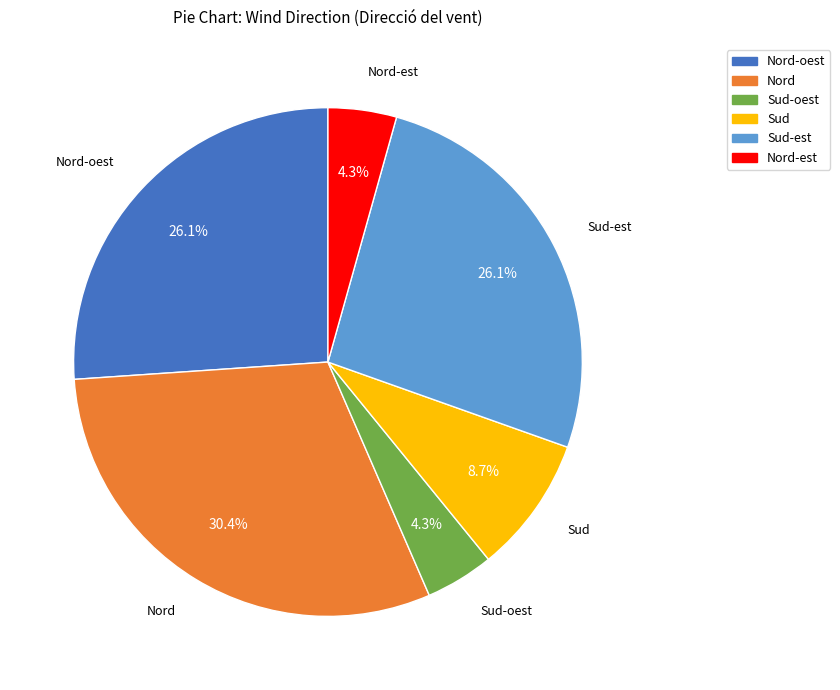

How many segments does this pie chart have?

6